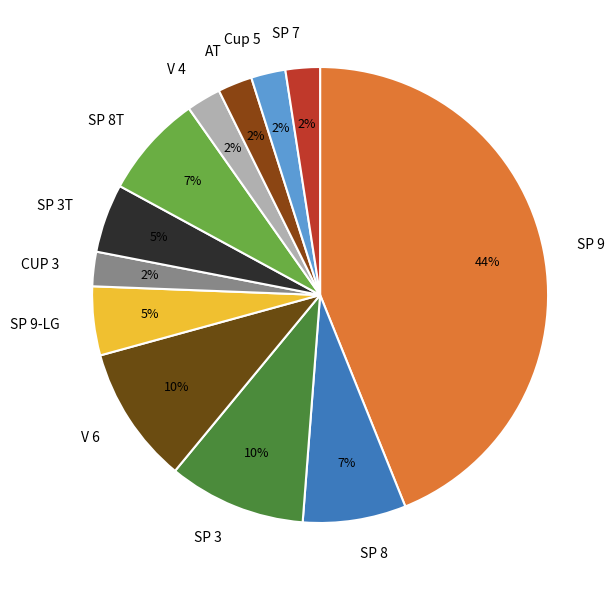

To the nearest percent, what is the average slice percentage?

8%